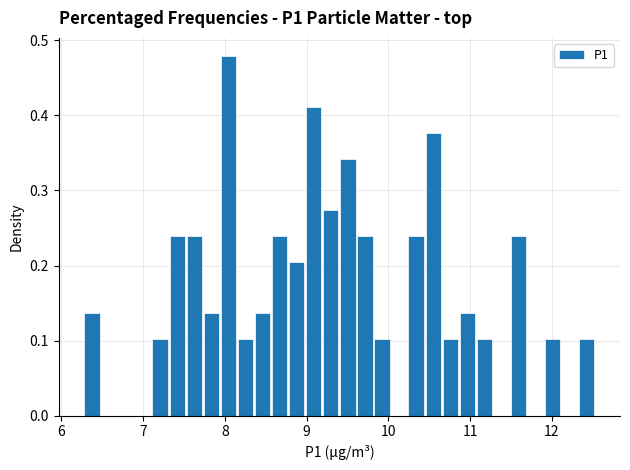

Around what value on the x-axis is the tallest bar? Give the approximate position of its centre, as read against the axis.

8.0